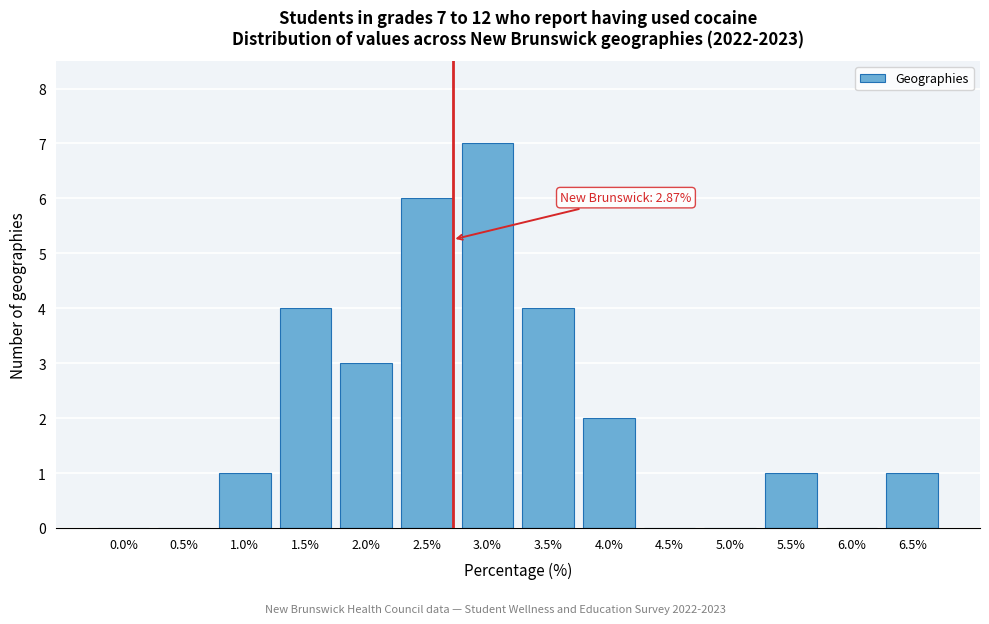

Reading left to right, list all the values displayed in this chart.

0.0%=0	0.5%=0	1.0%=1	1.5%=4	2.0%=3	2.5%=6	3.0%=7	3.5%=4	4.0%=2	4.5%=0	5.0%=0	5.5%=1	6.0%=0	6.5%=1